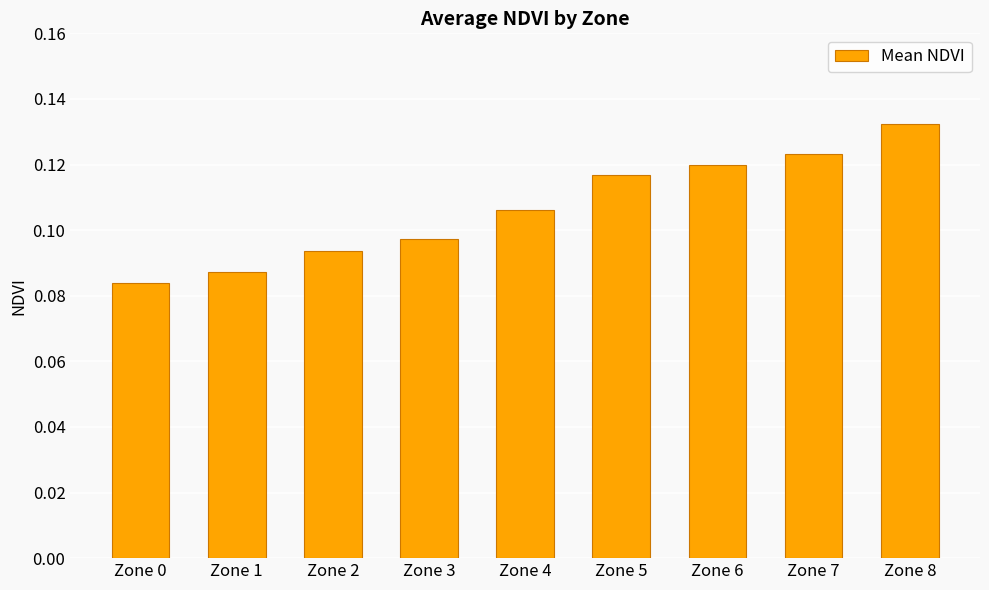

Count the values in the range 0 to 1.

9